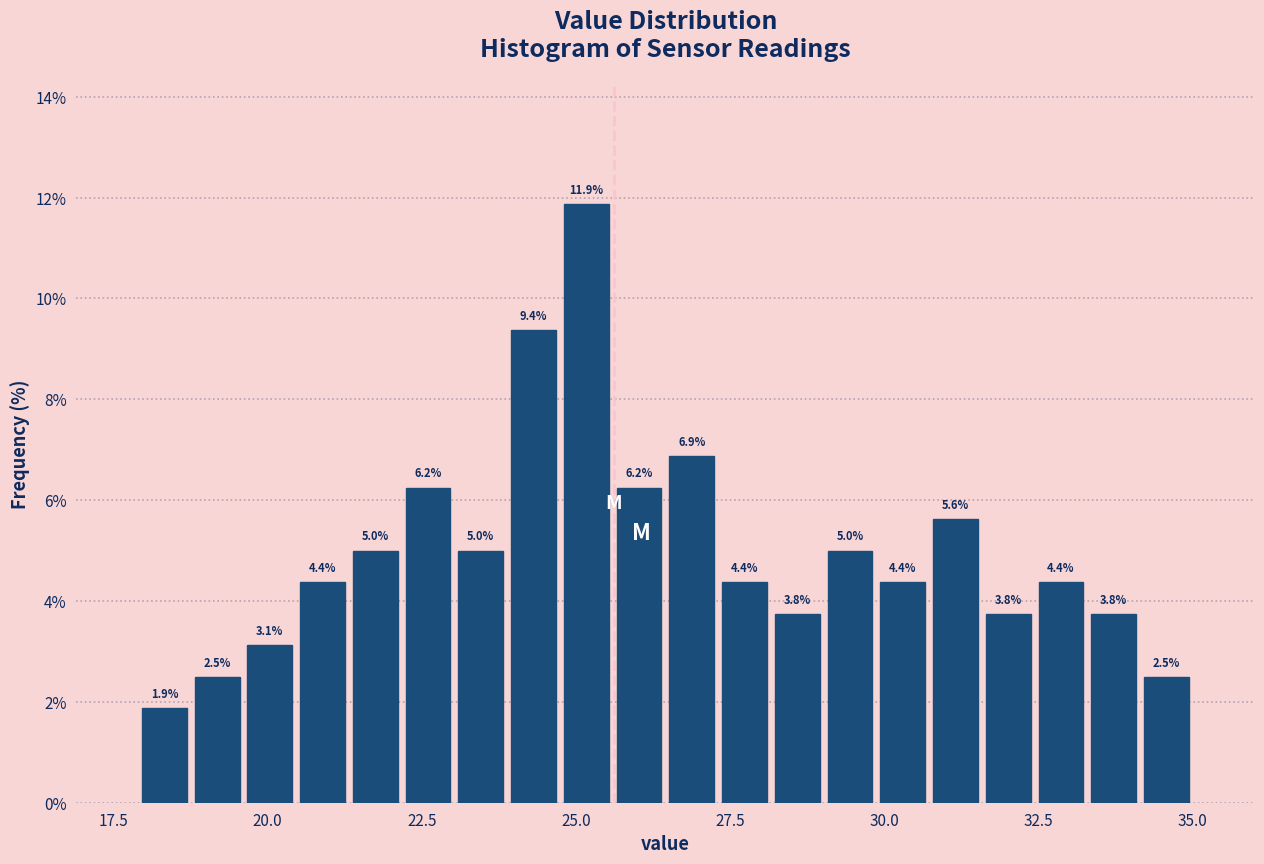

Around what value on the x-axis is the tallest bar? Give the approximate position of its centre, as read against the axis.

25.0